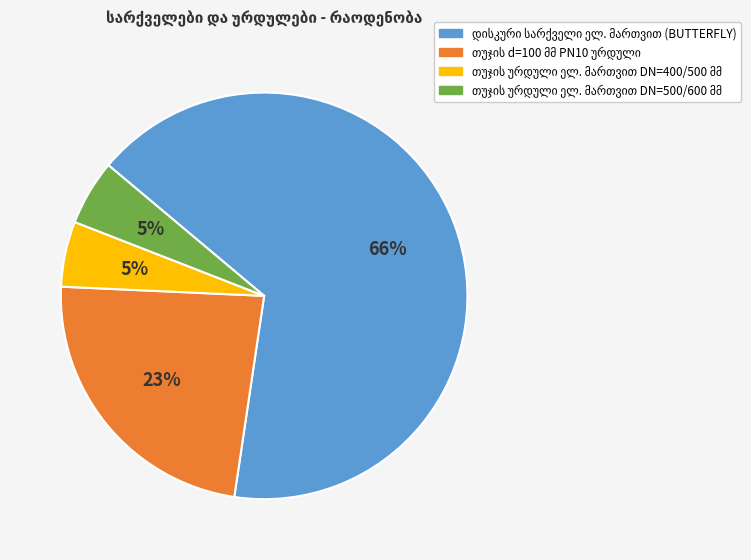

Is there any slice that represents more than half of the pie?

Yes